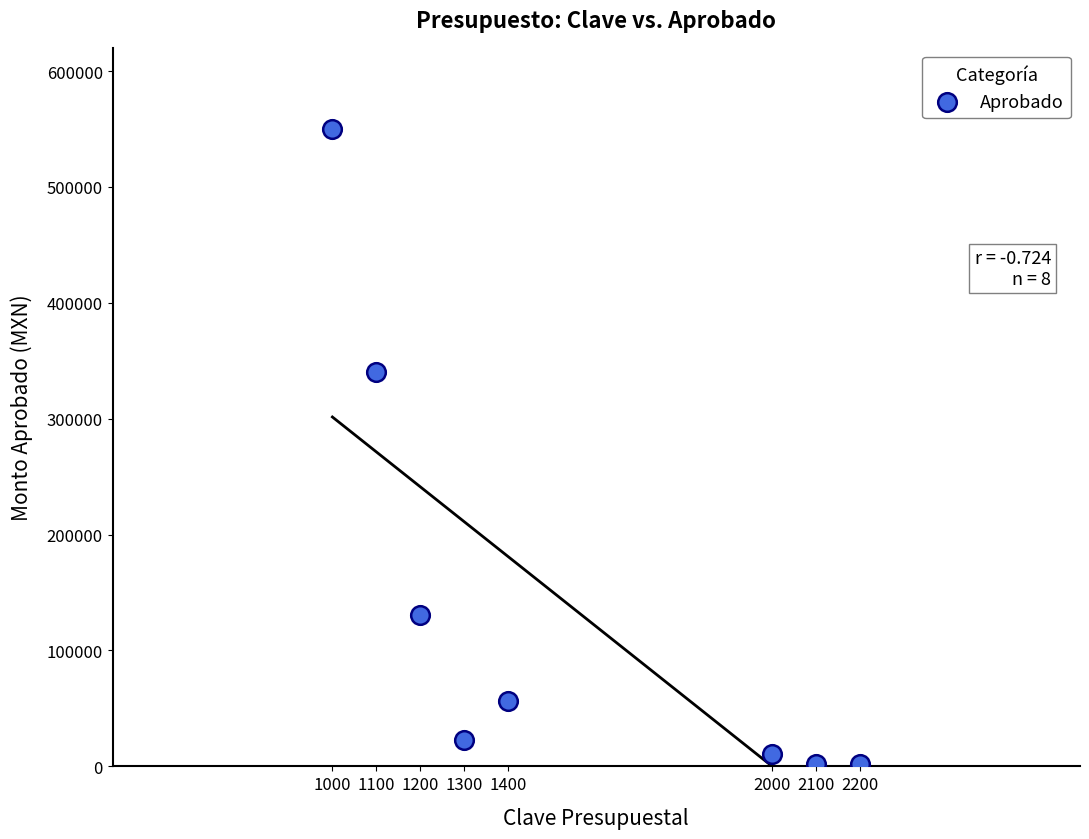

What is the average X value?

1537.5